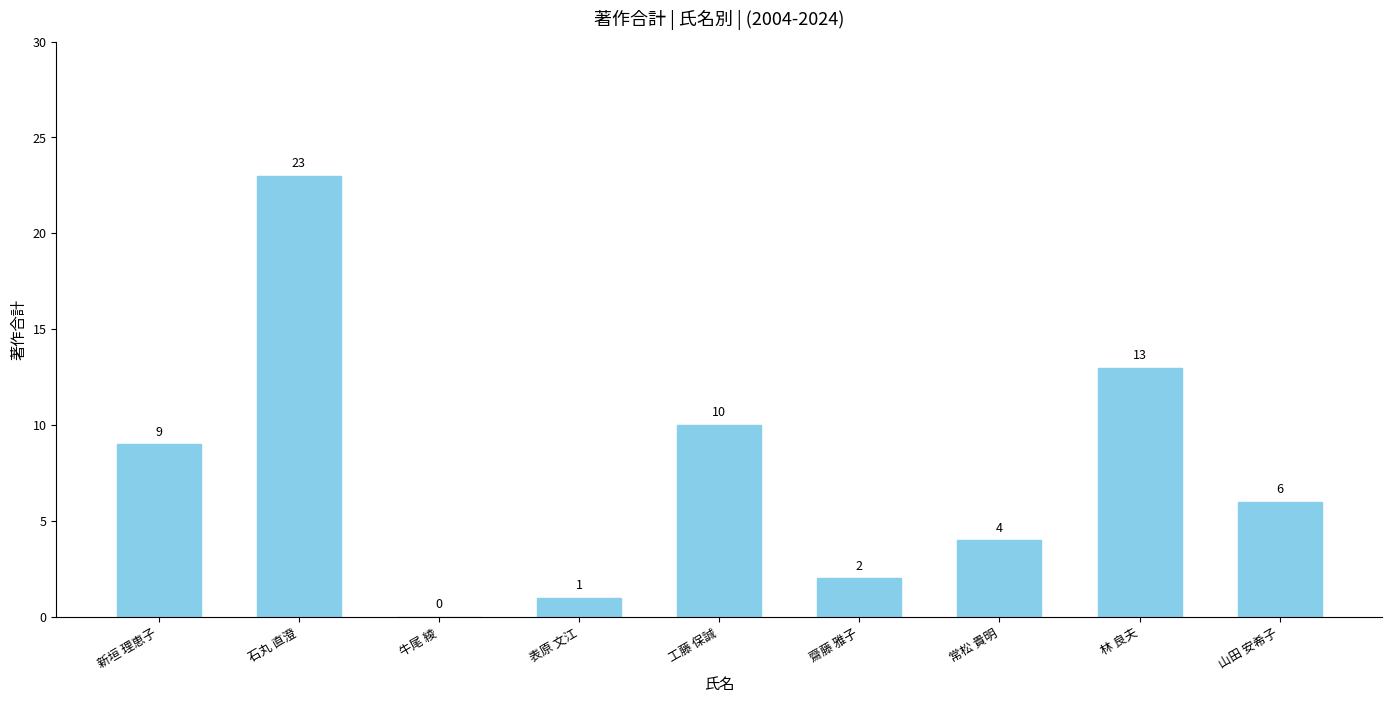

What is the maximum value shown in the chart?

23